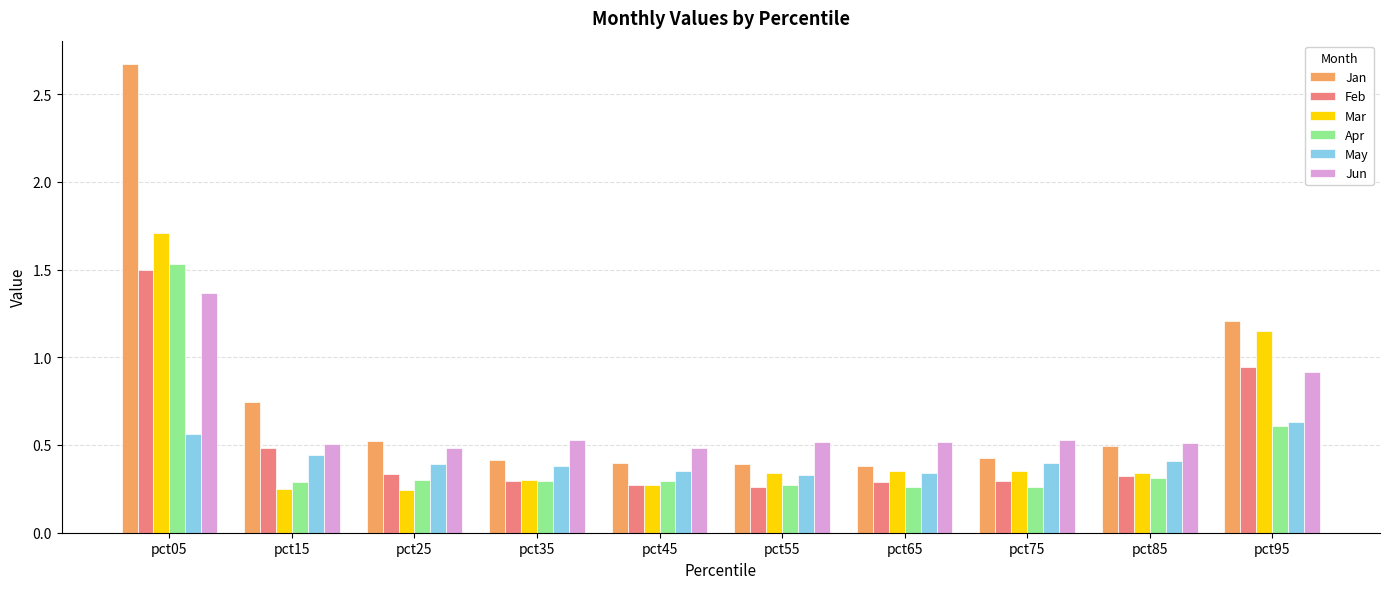

How many categories are shown in the chart?

10